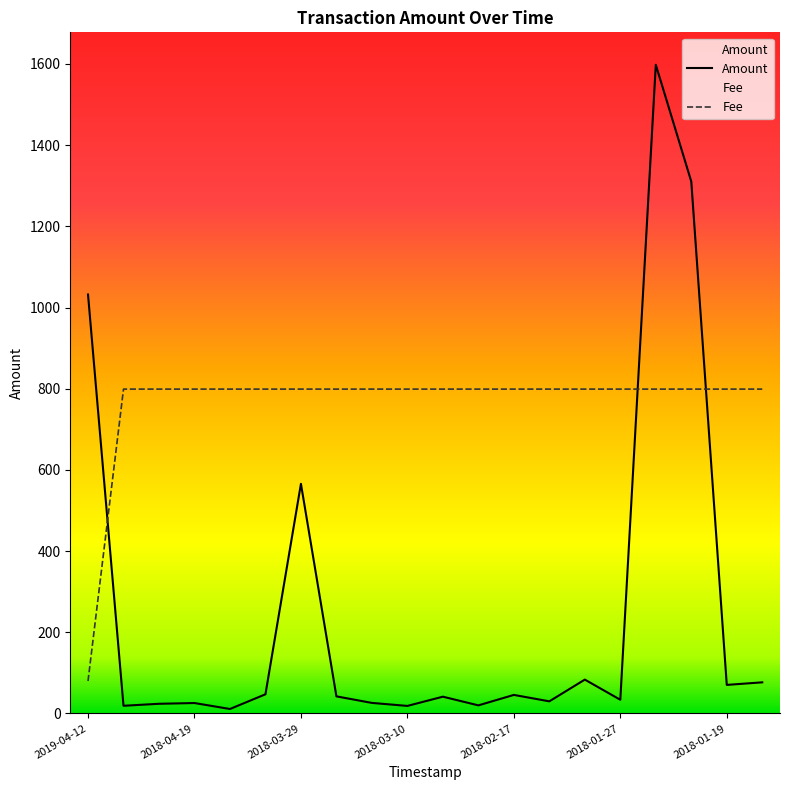

Reading left to right, transcribe all the data shown in this chart.

Amount: 1032.0	18.9	23.8	25.6	11.0	47.2	565.6	42.0	25.9	18.5	41.3	19.9	45.6	29.8	83.4	33.7	1598.0	1310.3	70.3	76.6
Fee: 79.9	799.0	799.0	799.0	799.0	799.0	799.0	799.0	799.0	799.0	799.0	799.0	799.0	799.0	799.0	799.0	799.0	799.0	799.0	799.0